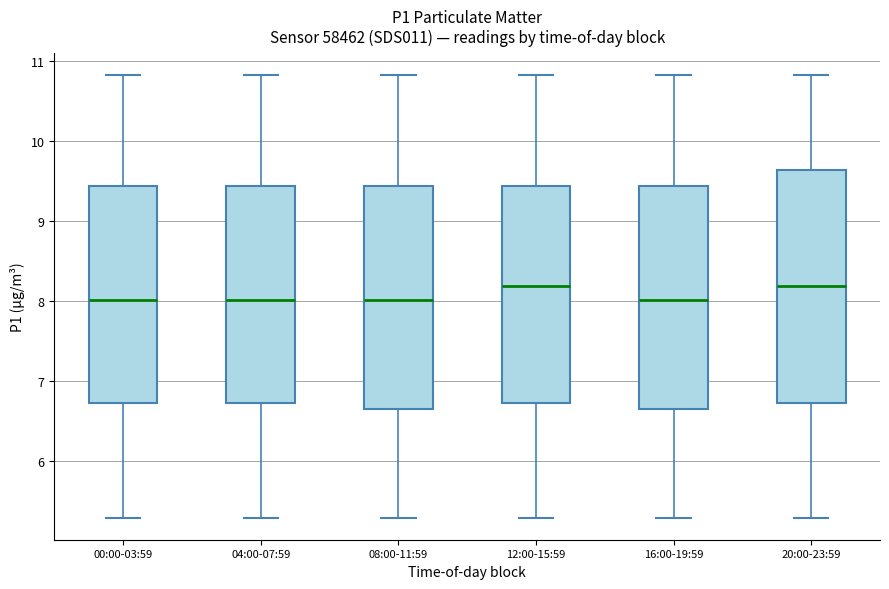

Reading left to right, read every box against the y-axis: the position of its median line, the range the box covers, and the ends of its whiskers. The values are not printed on the chart, so give them approximately, as read against the axis.

00:00-03:59: median 8.0, box 6.7 to 9.4, whiskers 5.3 to 10.8
04:00-07:59: median 8.0, box 6.7 to 9.4, whiskers 5.3 to 10.8
08:00-11:59: median 8.0, box 6.7 to 9.4, whiskers 5.3 to 10.8
12:00-15:59: median 8.2, box 6.7 to 9.4, whiskers 5.3 to 10.8
16:00-19:59: median 8.0, box 6.7 to 9.4, whiskers 5.3 to 10.8
20:00-23:59: median 8.2, box 6.7 to 9.6, whiskers 5.3 to 10.8